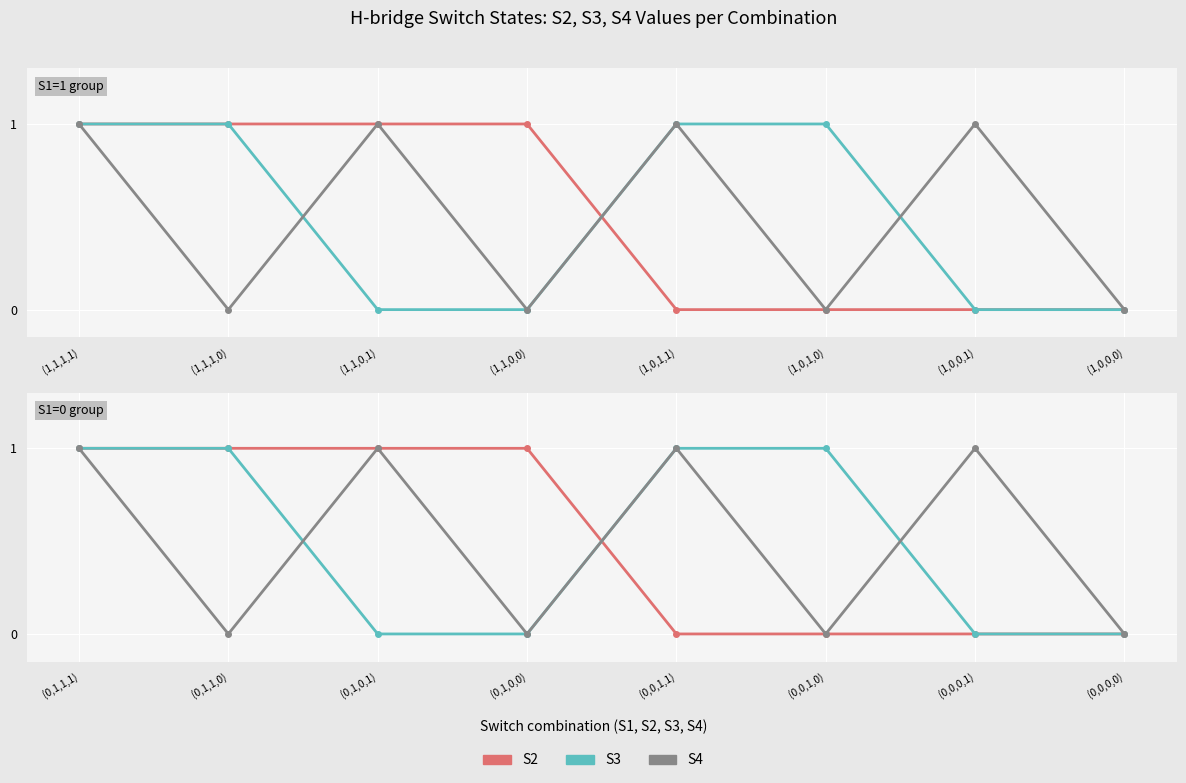

Is the value of S4 at (0,0,0,0) greater than the value of S2 at (0,0,1,0)?

No